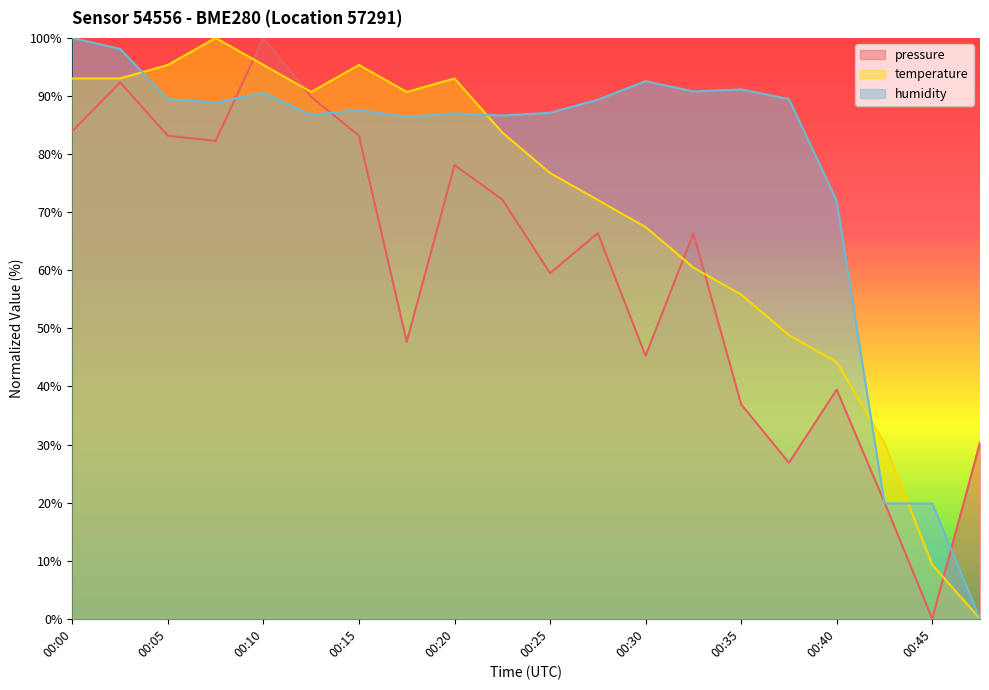

True or false: temperature and pressure intersect in this chart.

True